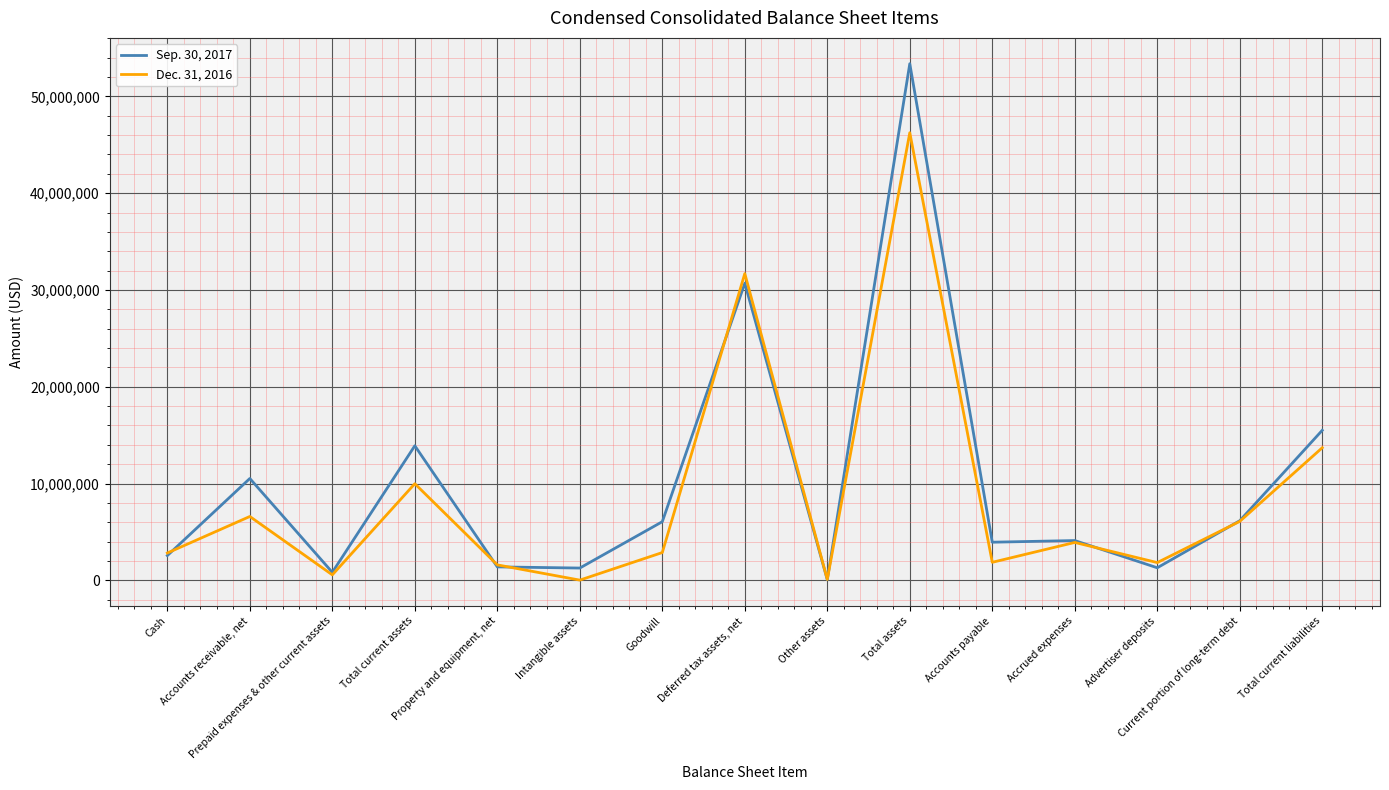

True or false: Dec. 31, 2016 and Sep. 30, 2017 intersect in this chart.

True